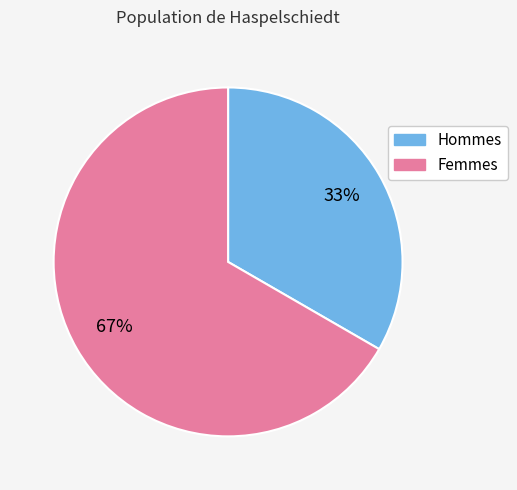

Count the number of slices in the pie.

2